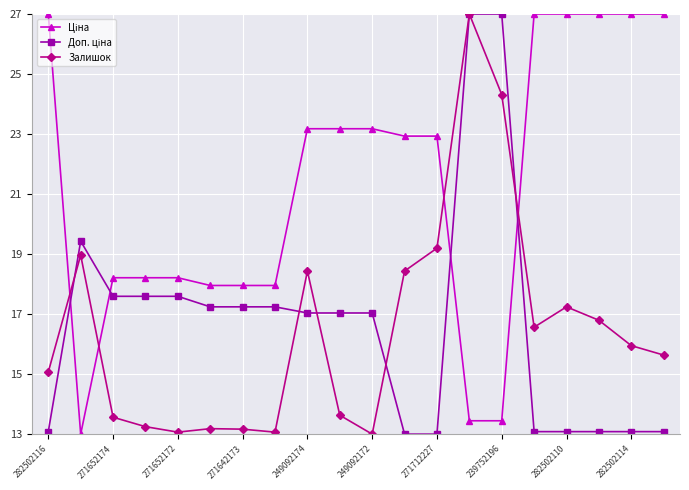

What is the maximum value shown in the chart?

27.0